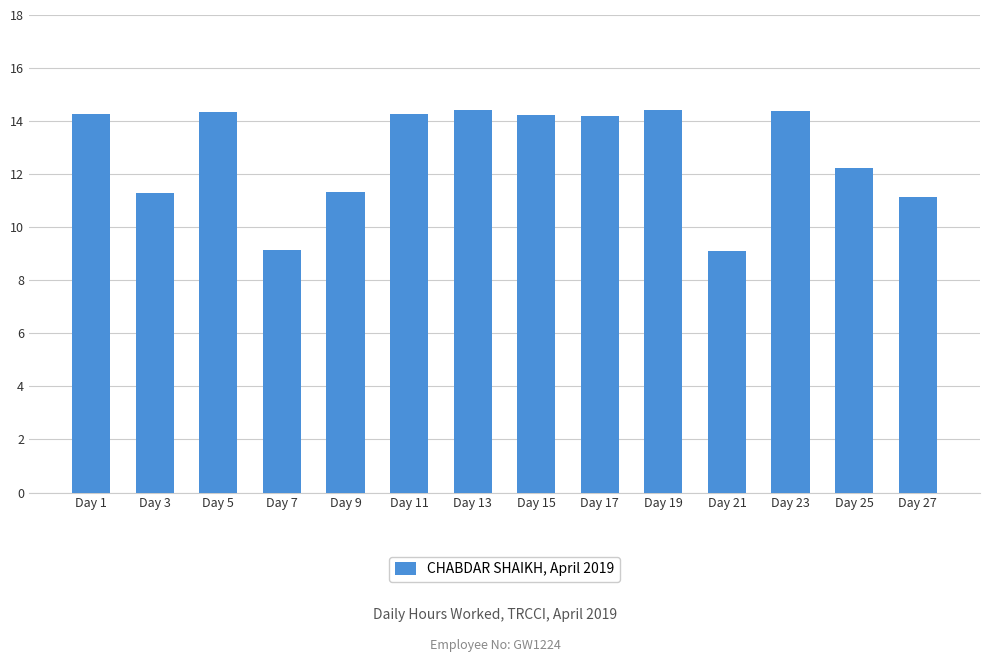

Which has a higher value, Day 25 or Day 3?

Day 25